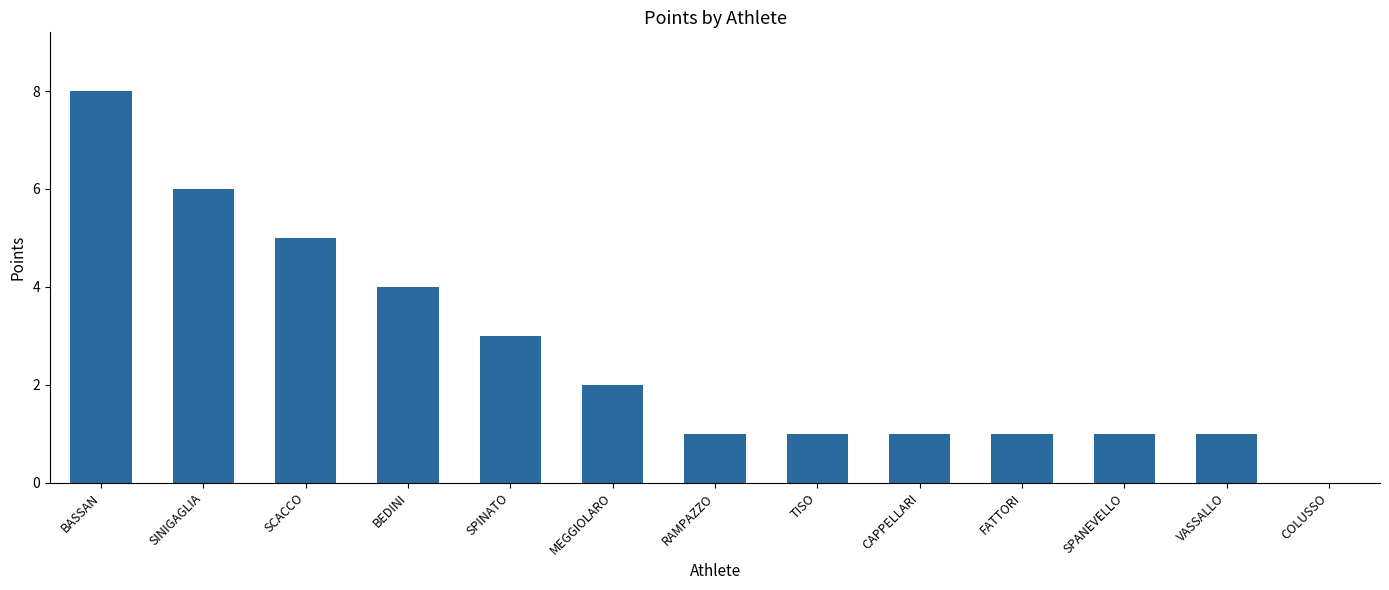

What is the difference between the values at SINIGAGLIA and TISO?

5